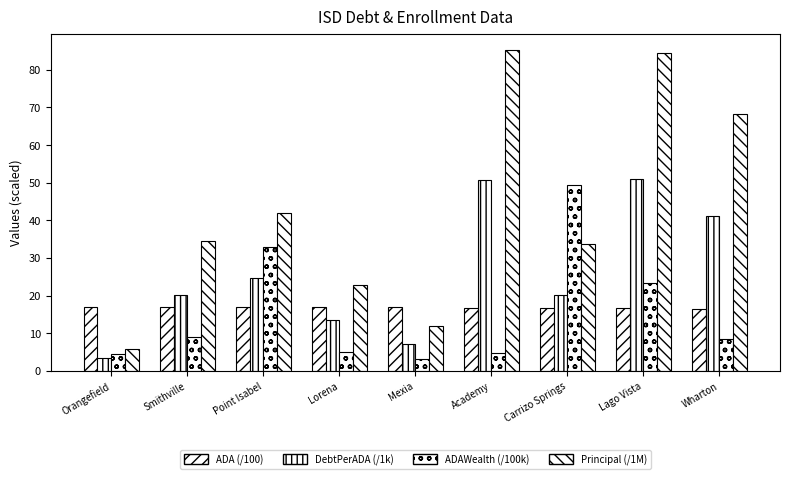

Reading left to right, transcribe all the data shown in this chart.

ADA: 17.0	17.0	17.0	16.9	16.8	16.8	16.7	16.6	16.5
DebtPerADA: 3.3	20.3	24.7	13.4	7.1	50.8	20.2	51.0	41.2
ADAWealth: 4.6	8.9	32.8	4.9	3.3	4.6	49.4	23.3	8.6
PrincipalOutstanding: 5.7	34.5	42.0	22.7	11.9	85.3	33.6	84.6	68.2